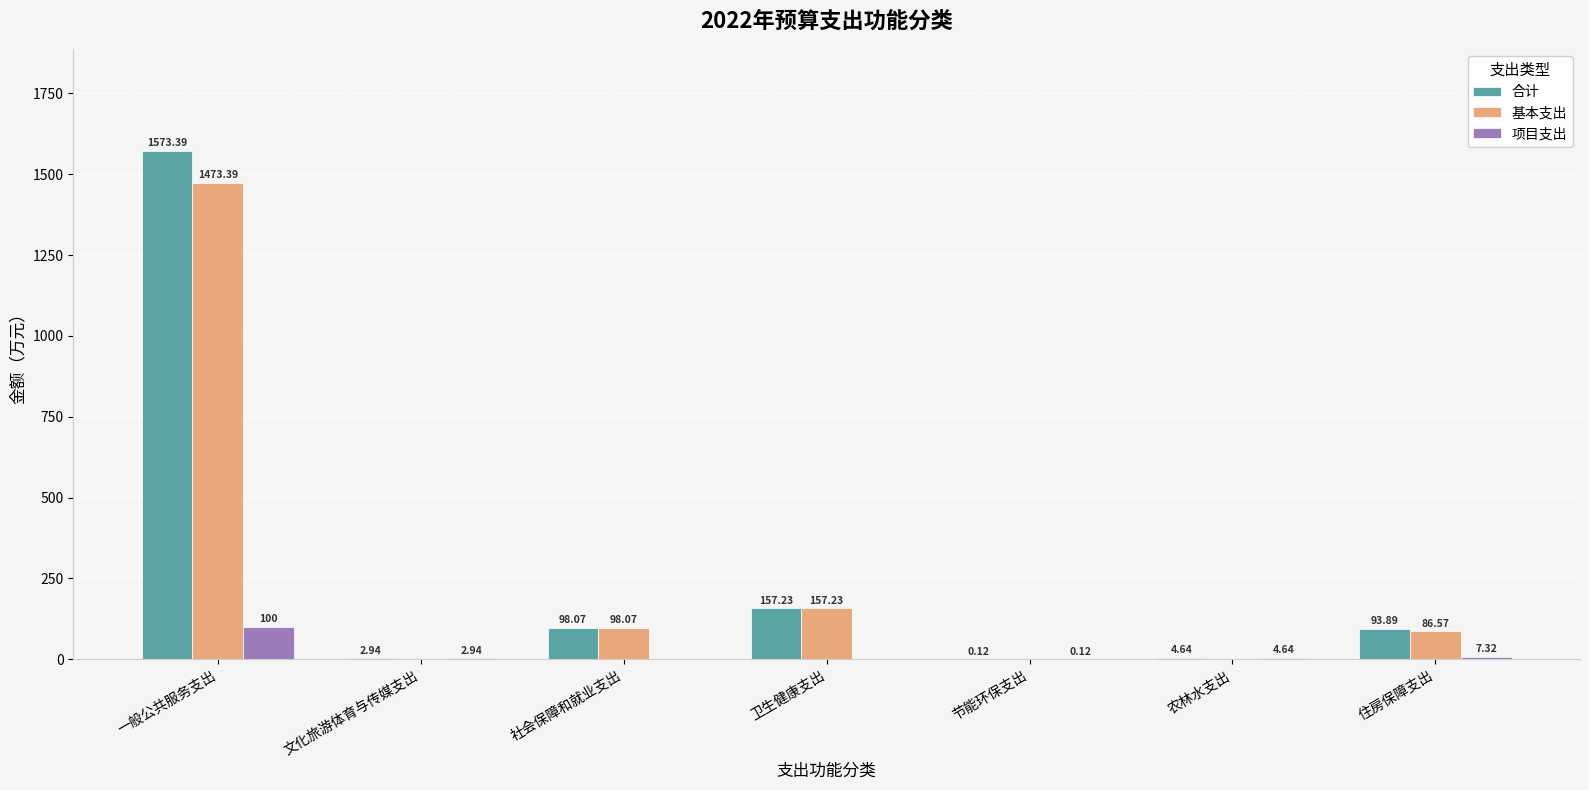

Which series has the largest total across all categories?

合计